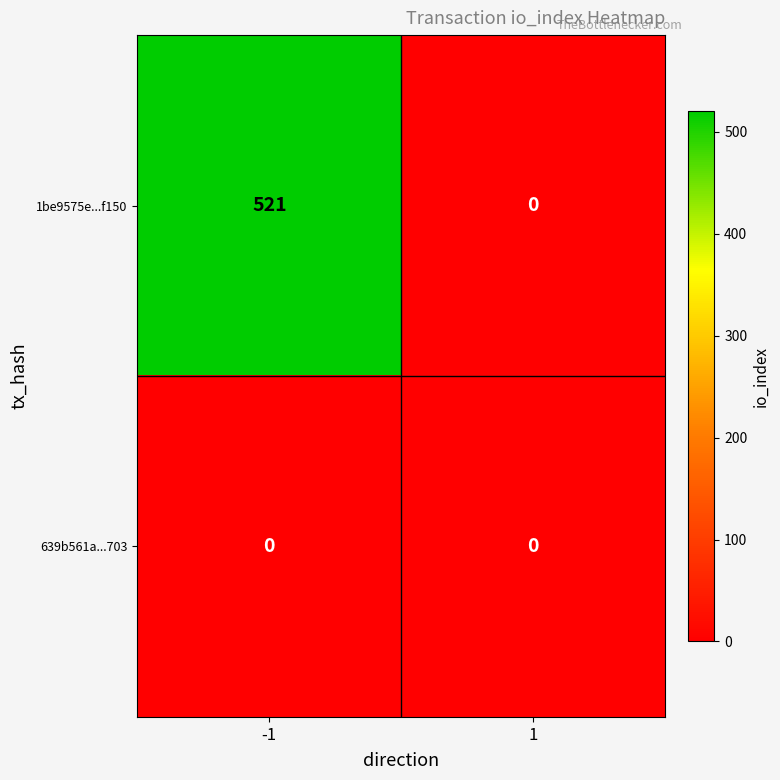

How many values in the 1be9575e...f150 series are below 521?

1